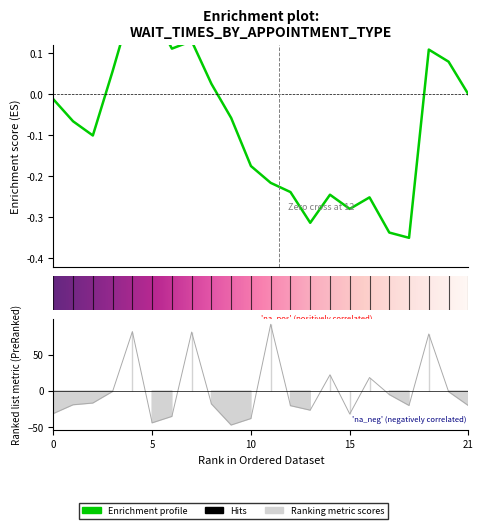

What is the approximate value at CARDIOLOGY?

-19.0